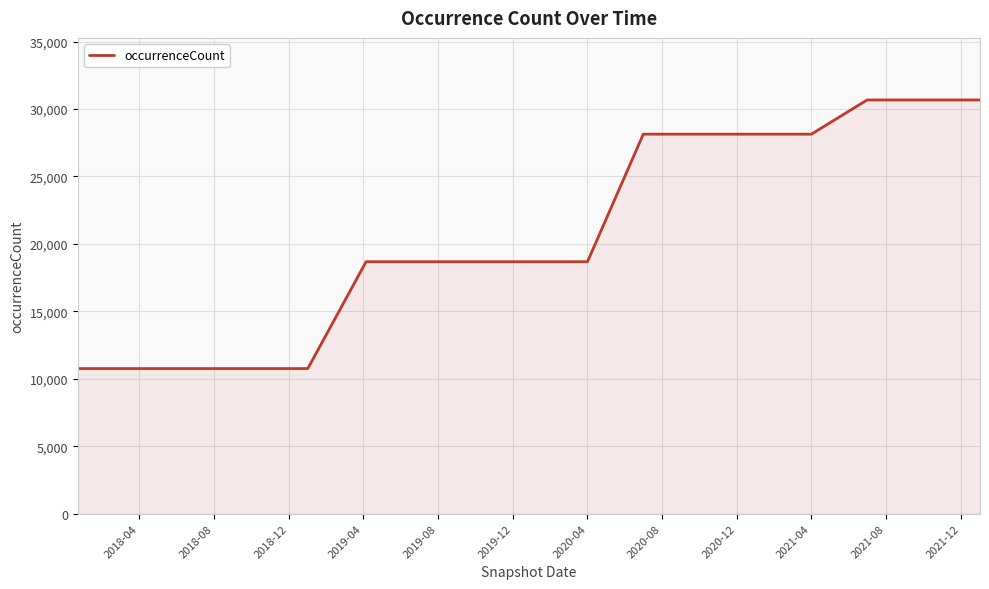

How many lines are shown in the chart?

1